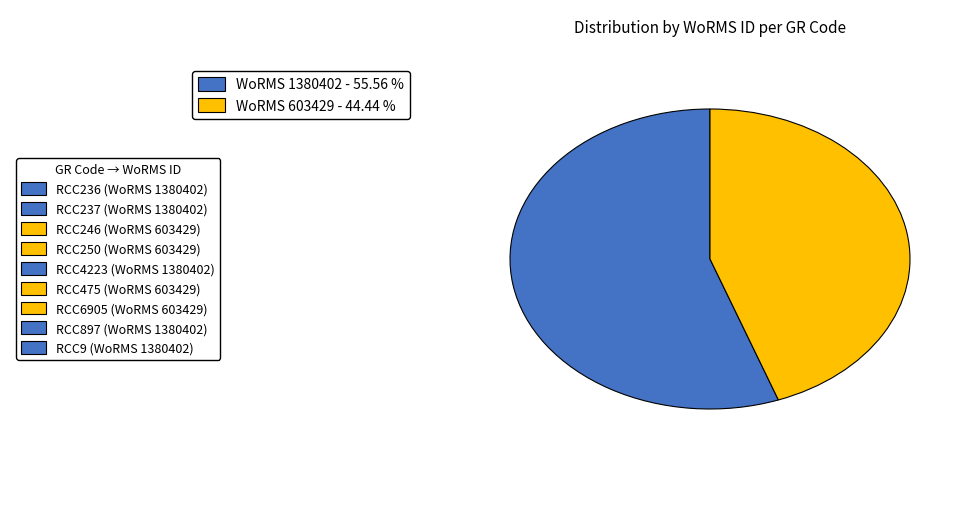

Does any single category account for the majority?

Yes